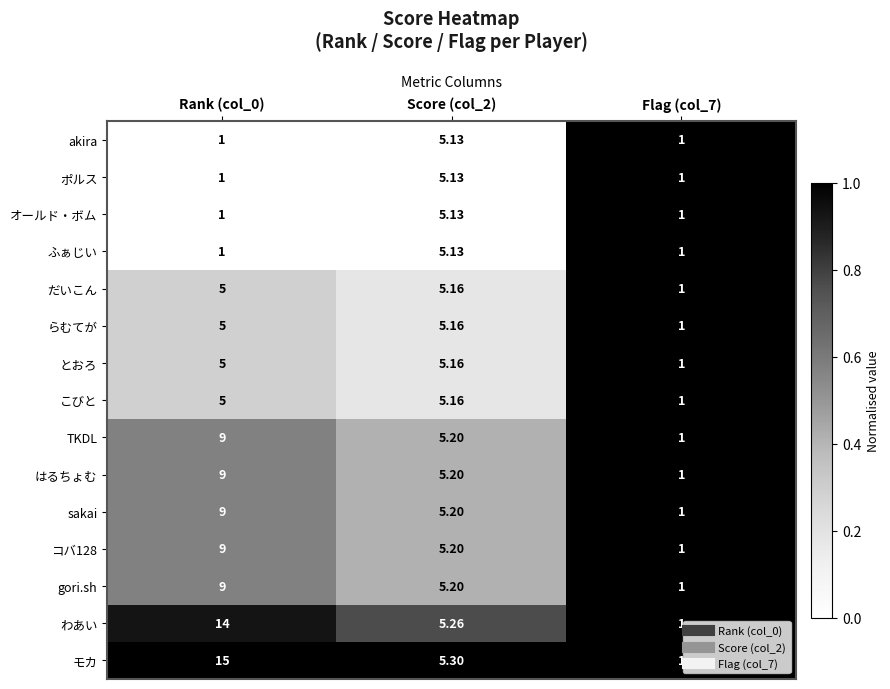

Which series has the largest total across all categories?

モカ